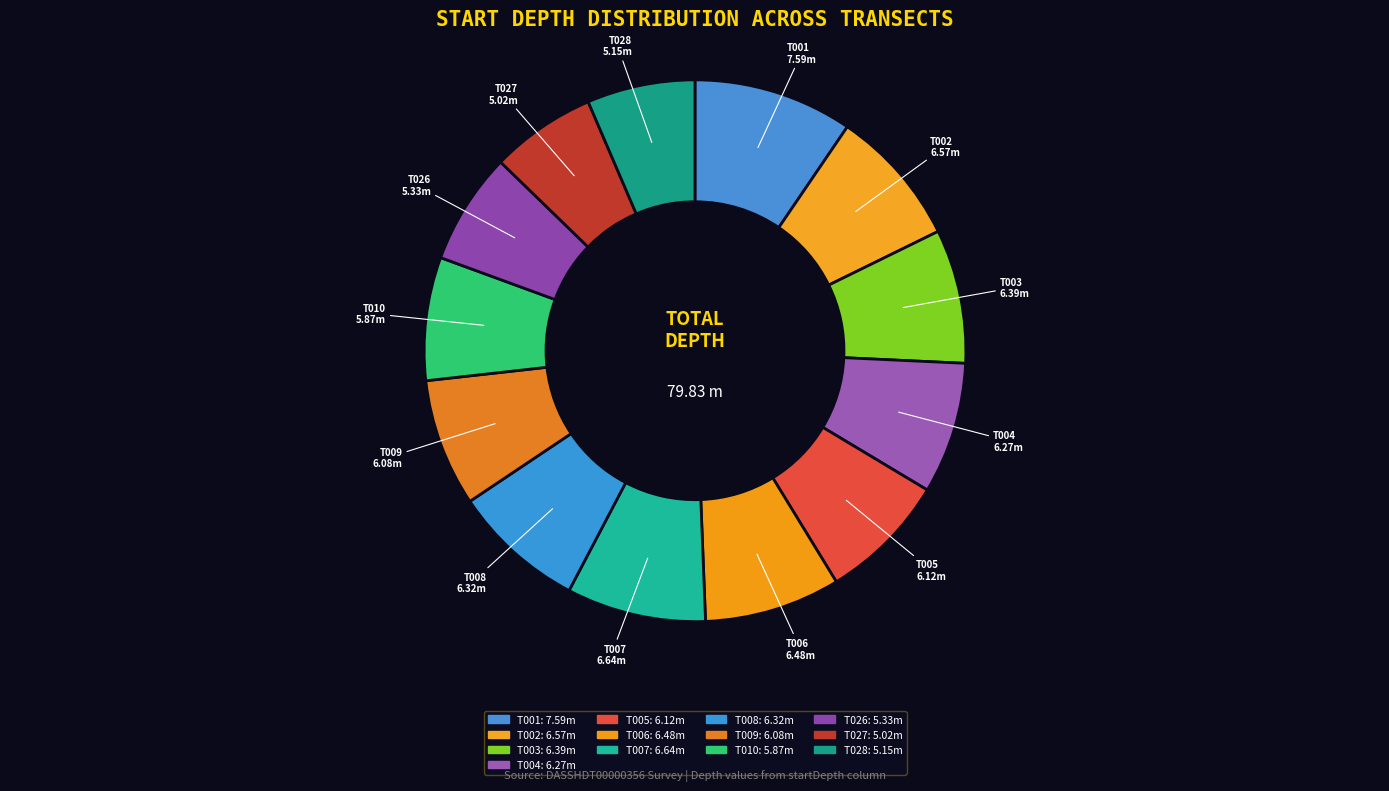

Count the number of slices in the pie.

13